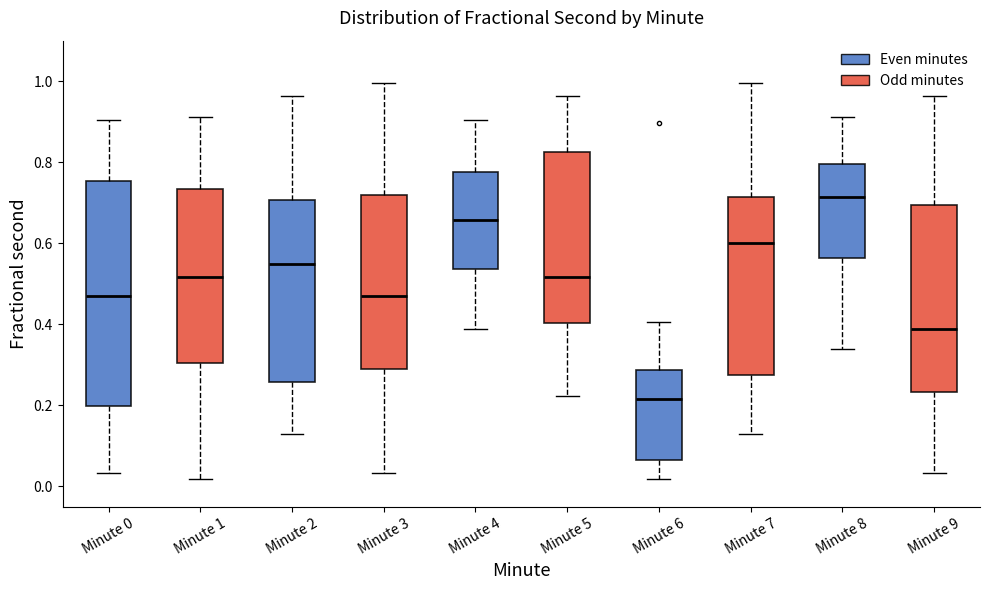

Where does the upper whisker of the box for Minute 0 end on the y-axis? The values are not printed on the chart, so give them approximately, as read against the axis.

0.90